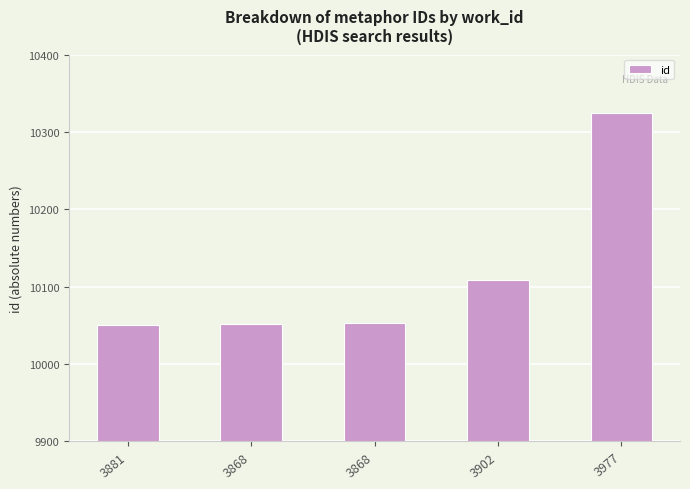

True or false: the data shows 10052 at 3868.

True